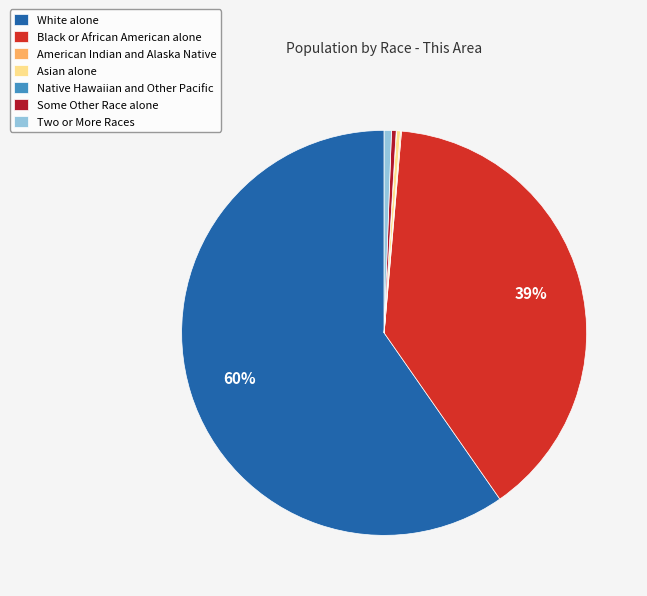

Which category has the biggest portion of the pie?

White alone